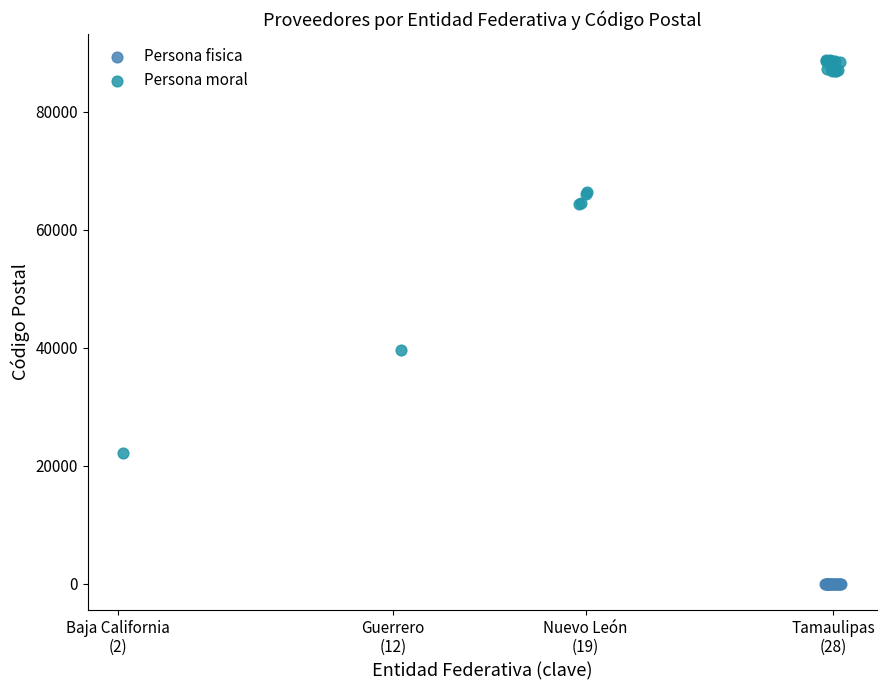

Which series contains the highest Y value?

Persona moral